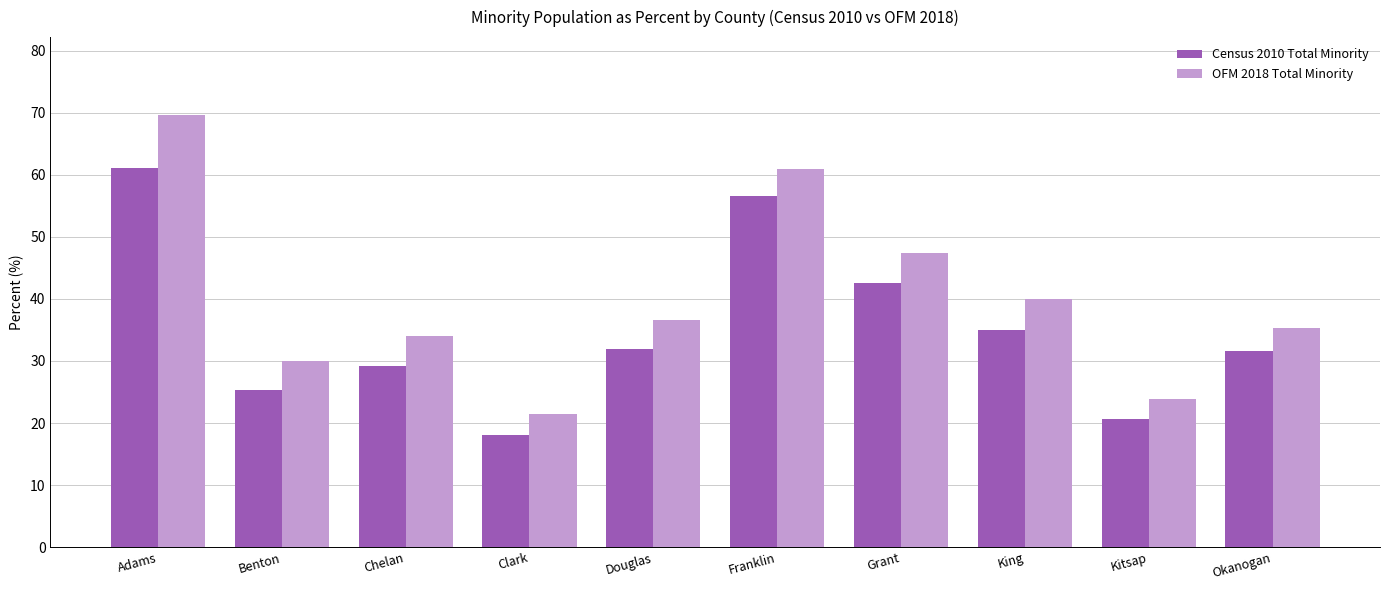

List the series in order of their peak value, highest first.

OFM 2018 Total Minority, Census 2010 Total Minority